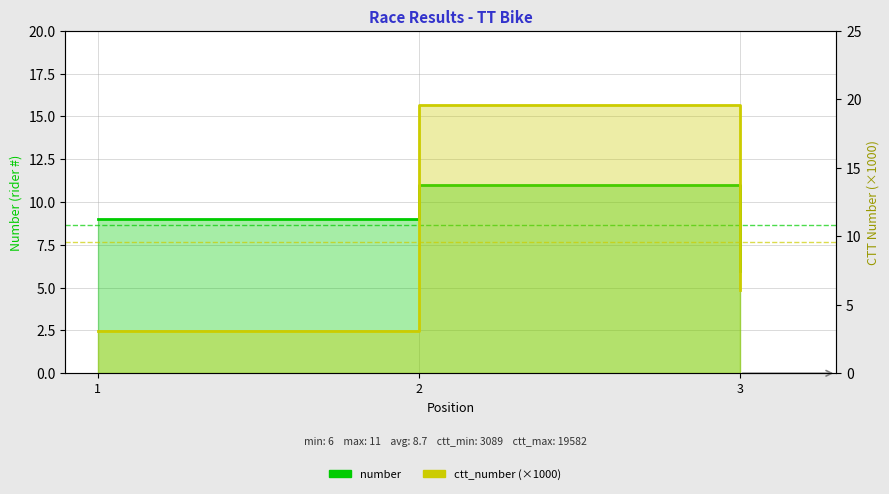

The number series shows 8.1 at 3. True or false?

False